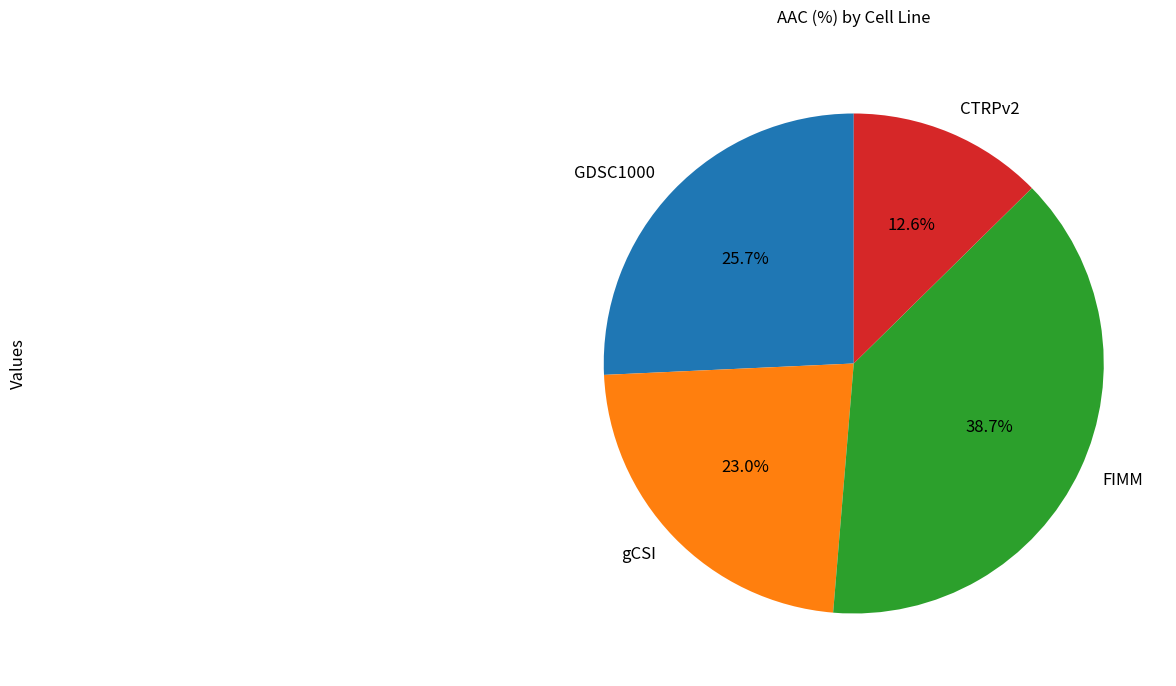

How many slices are in this pie chart?

4